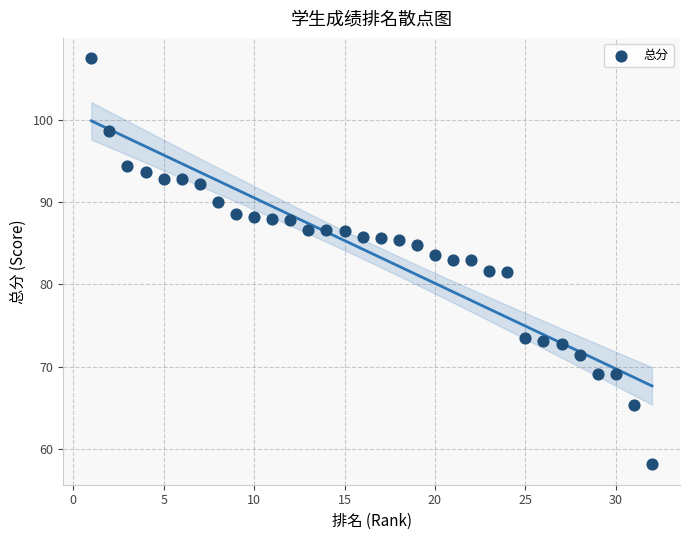

What is the range of Y values (max minus min)?

49.3